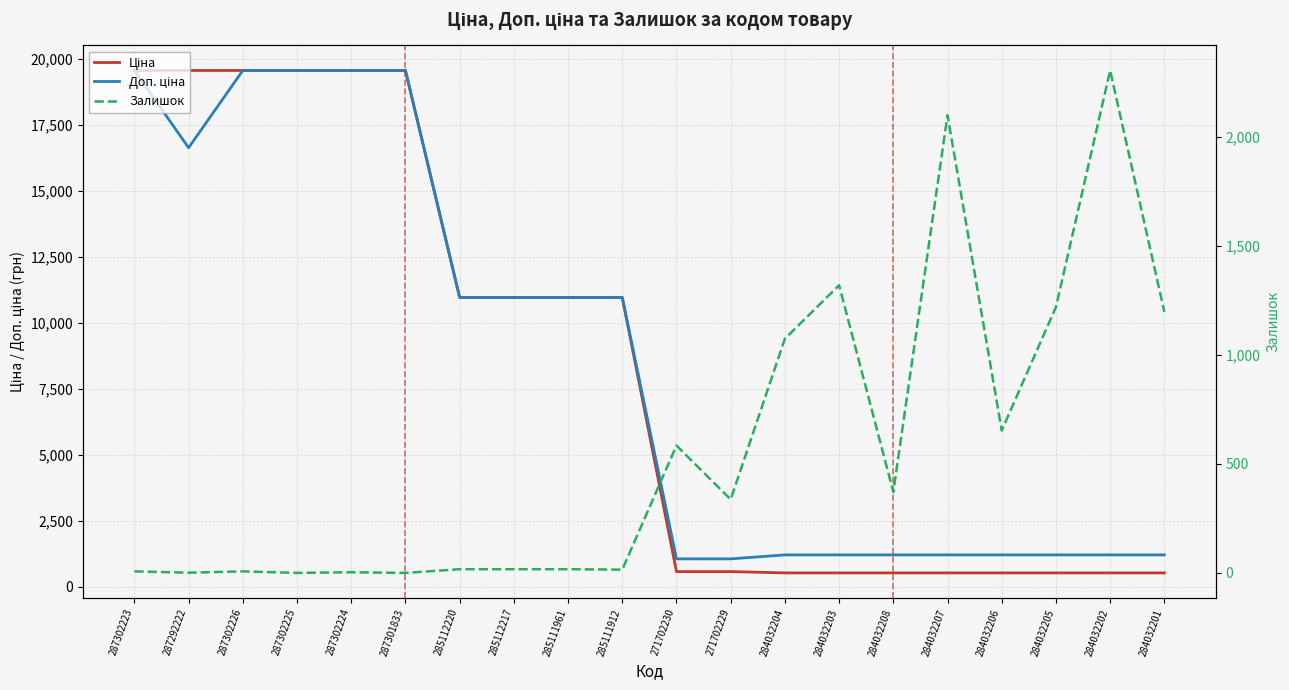

What is the total value across all series at 287302226?

39136.8